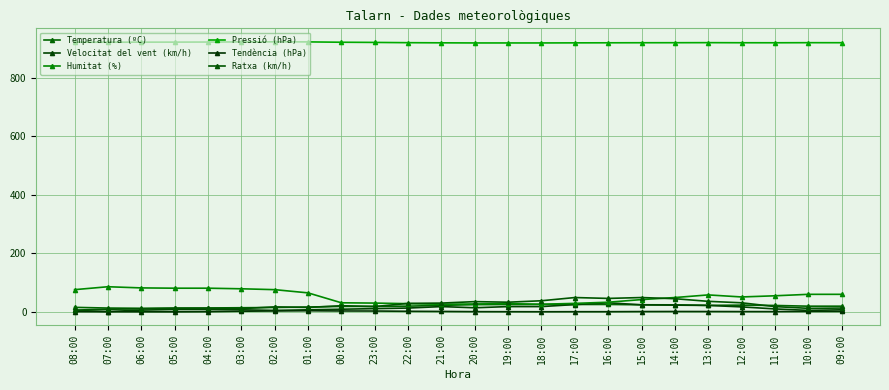

What value does the Ratxa (km/h) series have at 16:00?

45.0